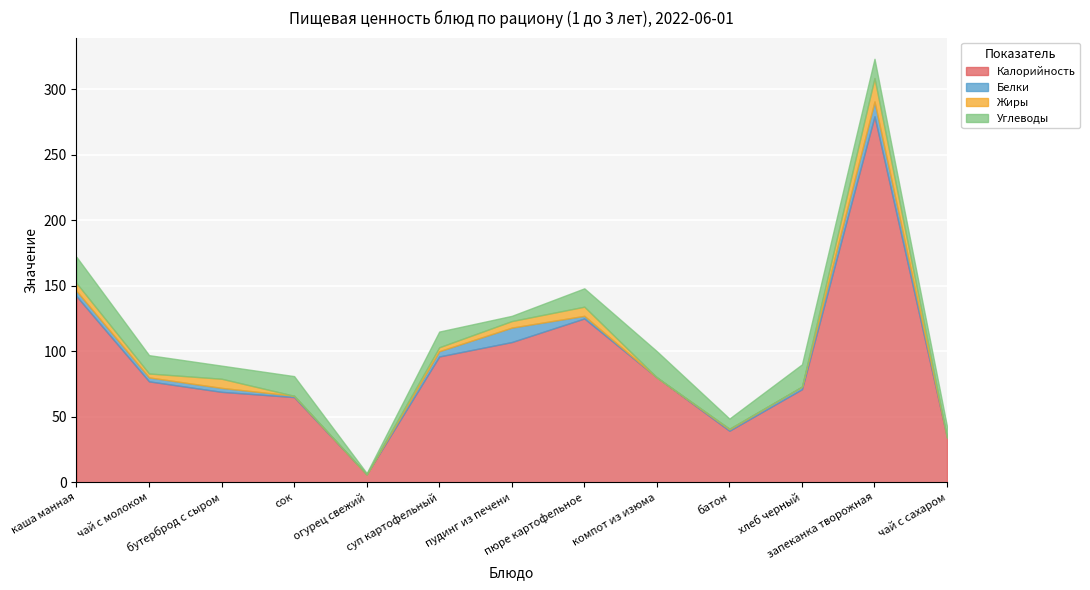

Which series has the widest spread of values?

Калорийность